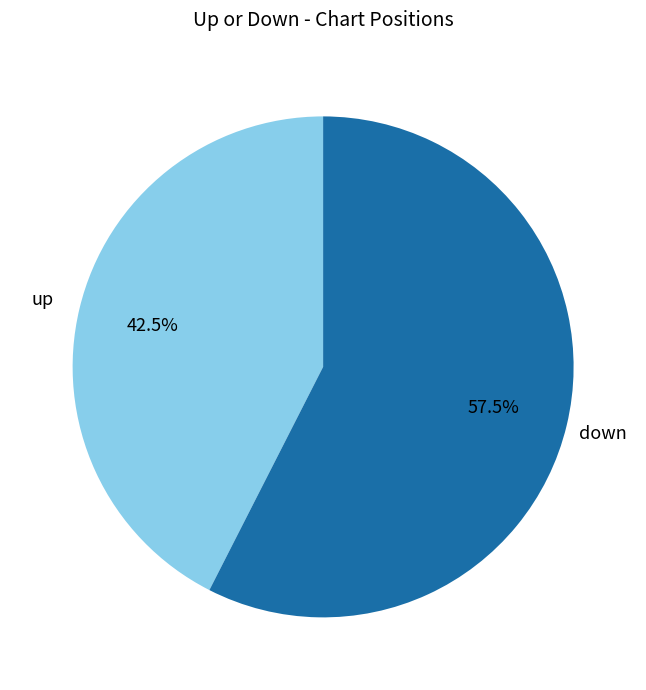

Rank the categories by value from highest to lowest.

down, up